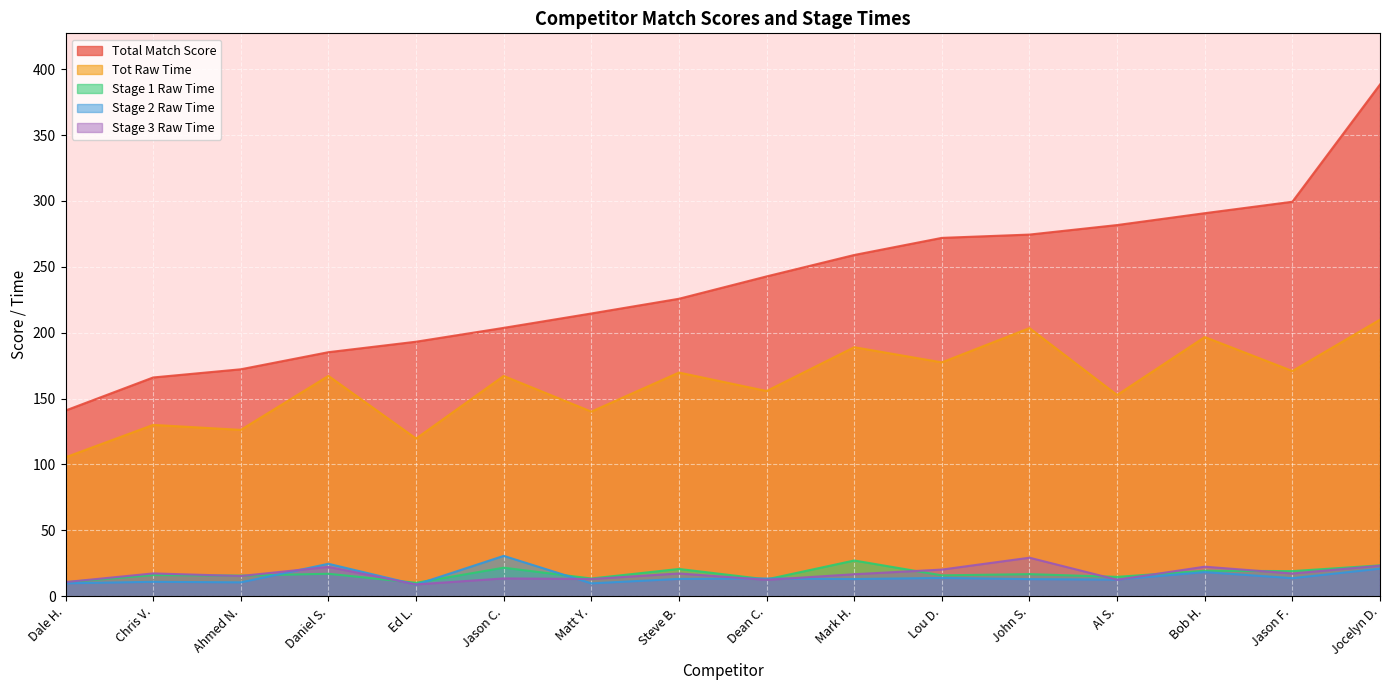

Is it true that Stage 2 Raw Time equals 20.9 at Jocelyn D.?

True